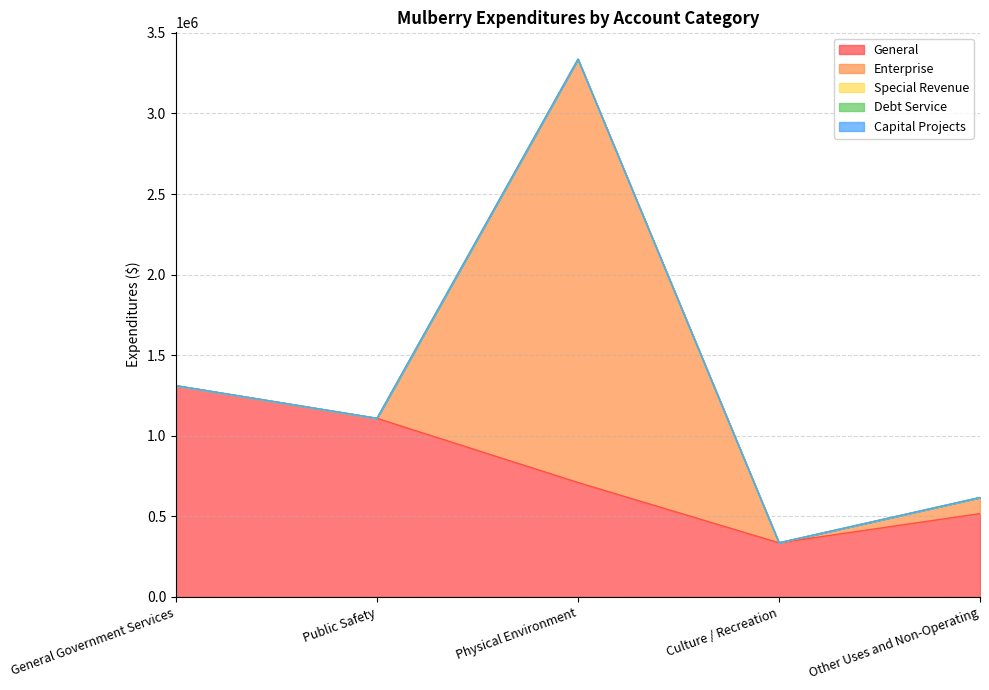

Reading left to right, list all the values displayed in this chart.

General: 1310567	1108098	709875	335702	516830
Enterprise: 0	0	2626633	0	100000
Special Revenue: 0	0	0	0	0
Debt Service: 0	0	0	0	0
Capital Projects: 0	0	0	0	0